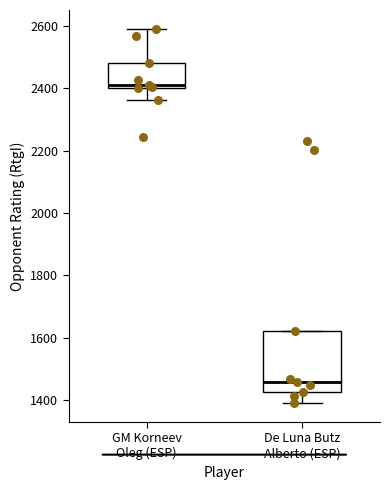

Comparing the boxes themselves (not the whiskers), which one is the tallest?

De Luna Butz Alberto (ESP)